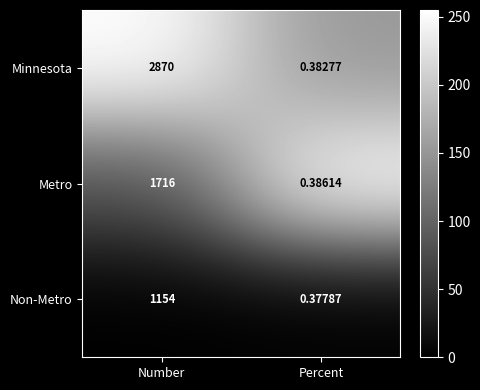

At how many categories does at least one series exceed 232?

1